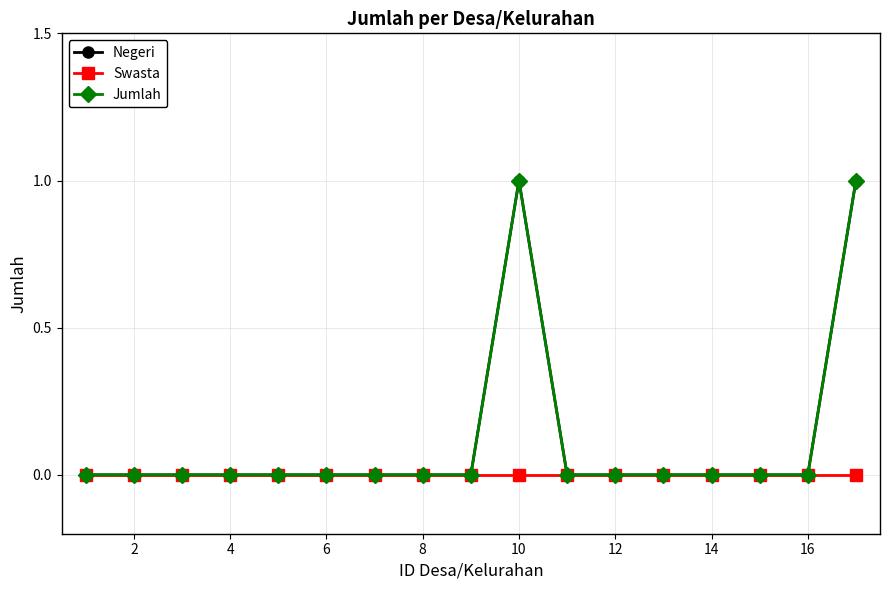

How many data points does each series have?

17